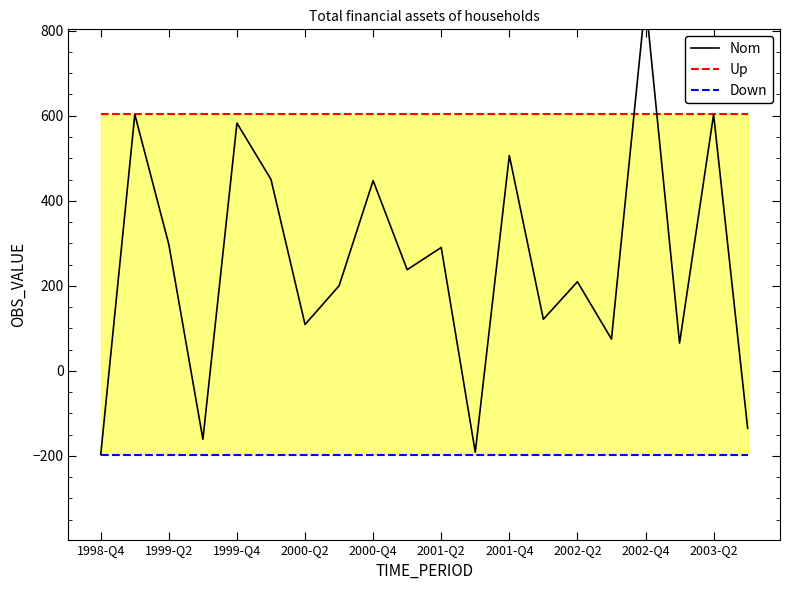

How many data points in Nom are less than 237?

10